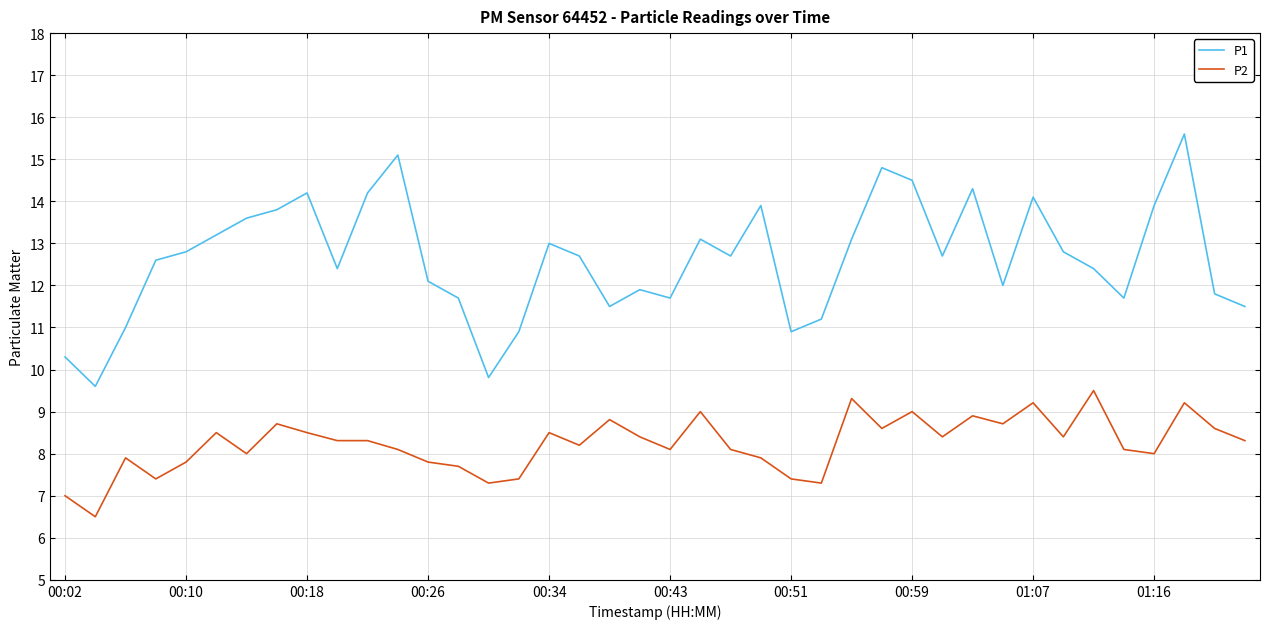

True or false: P2 and P1 cross at least once.

False